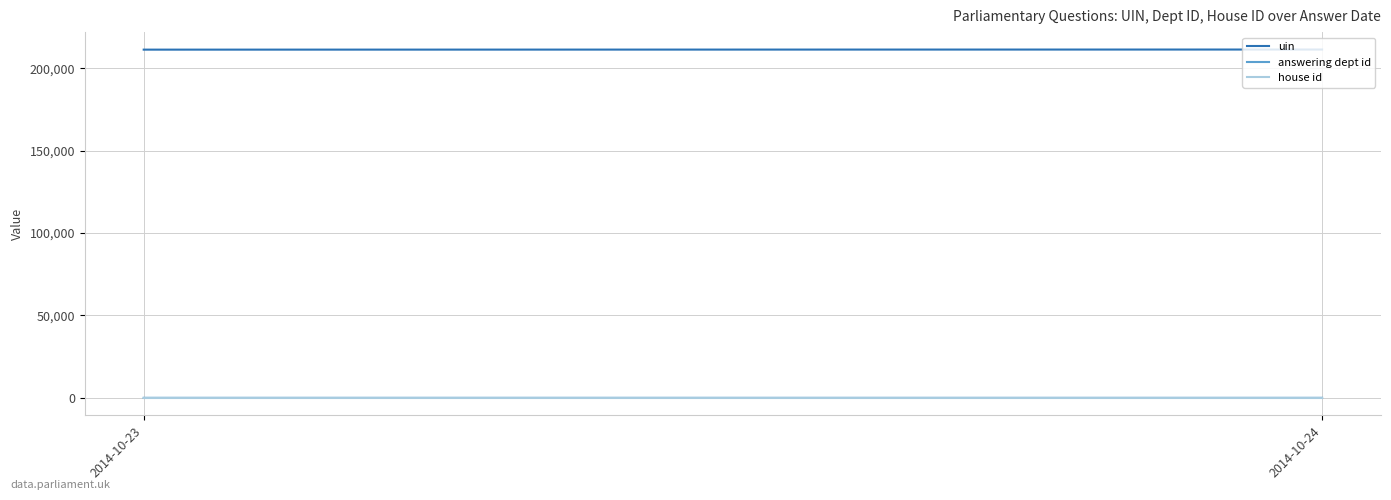

What is the sum of all answering dept id values?

55